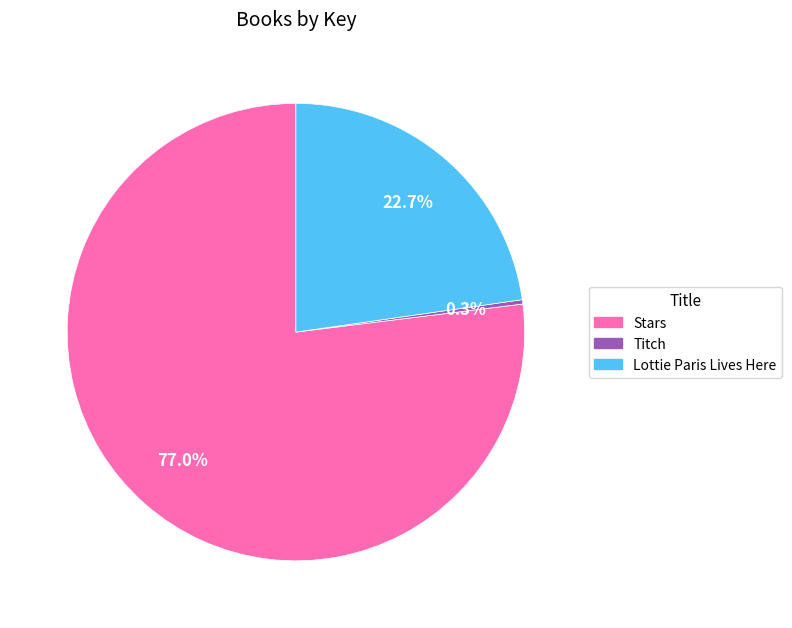

How many segments does this pie chart have?

3